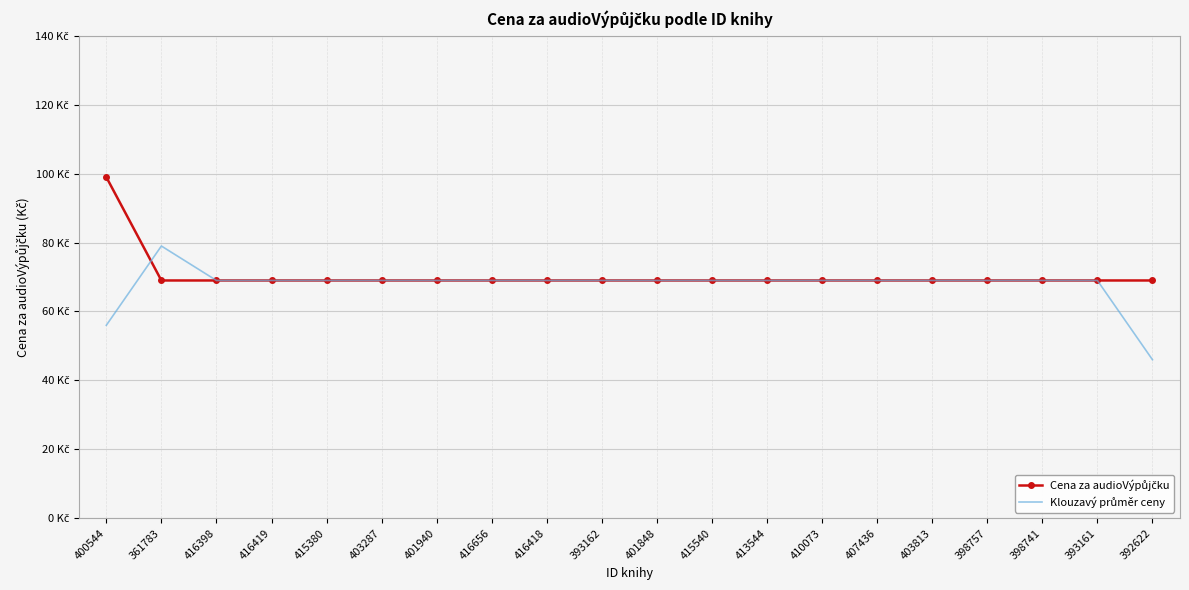

The value of Cena za audioVýpůjčku at 398757 is 69. True or false?

True